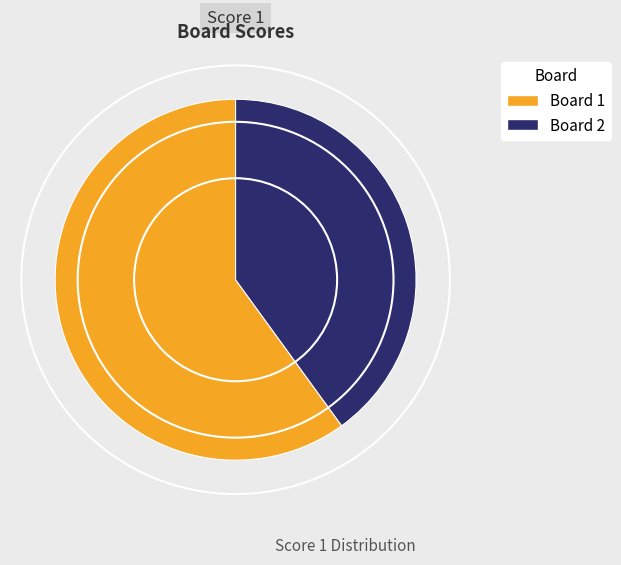

Which has a higher value, Board 1 or Board 2?

Board 1